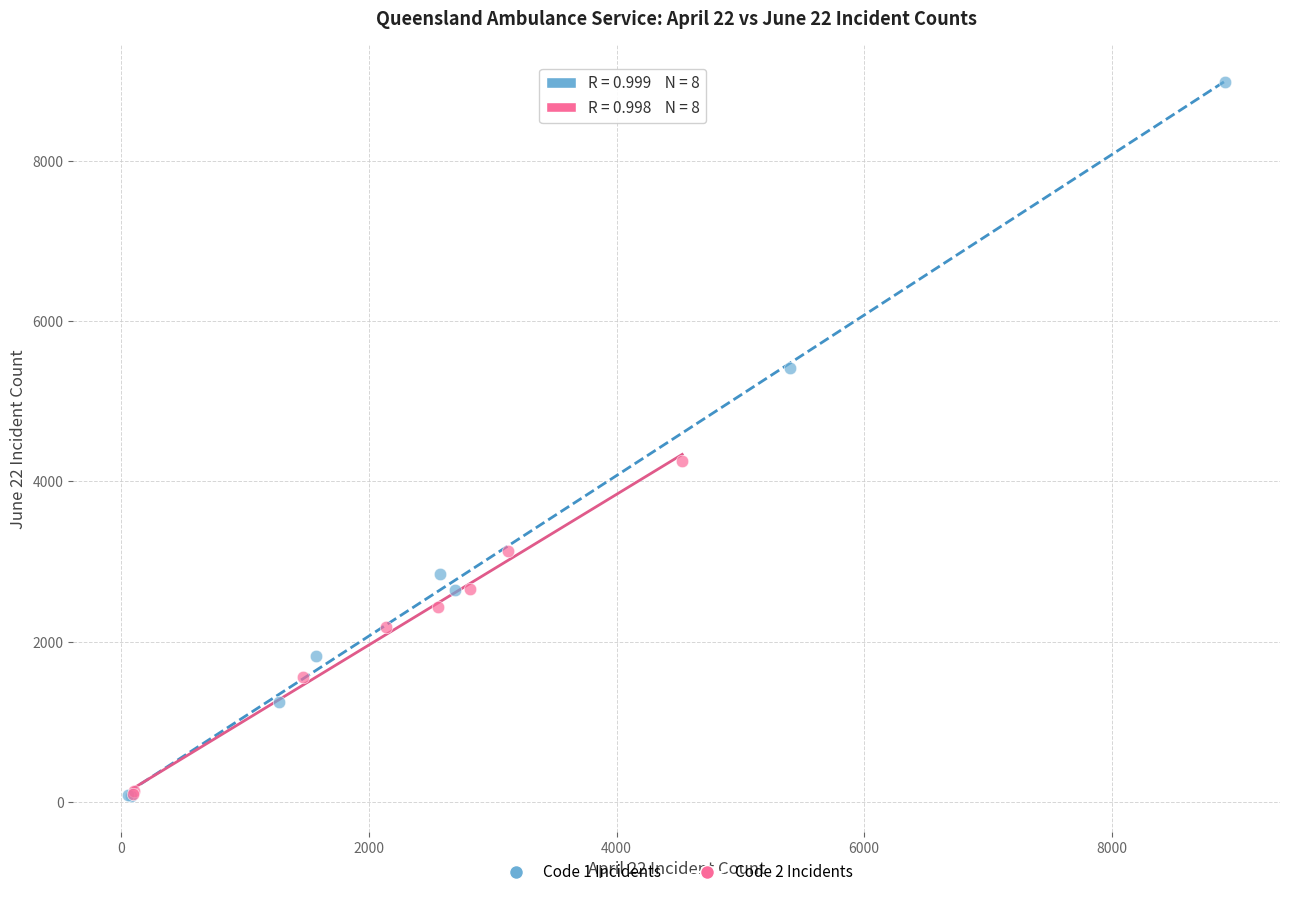

Which series has the widest spread of Y values?

Code 1 Incidents